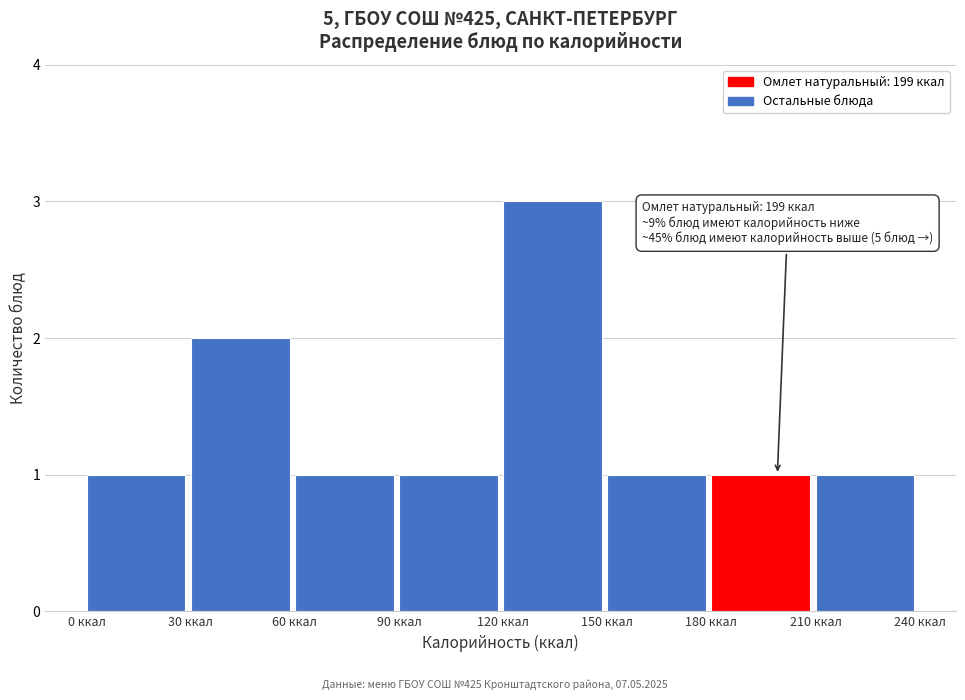

Which range on the x-axis has the tallest bar?

120 to 150